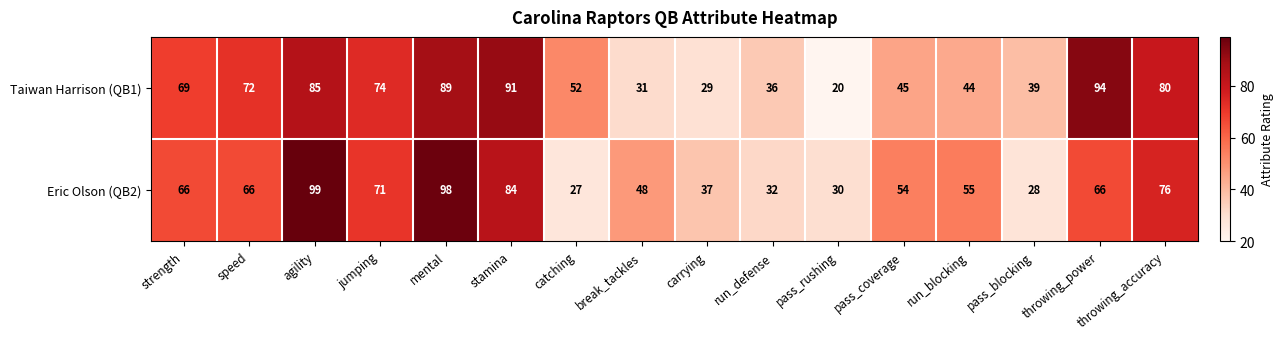

What is the spread (max minus min) of values at carrying?

8